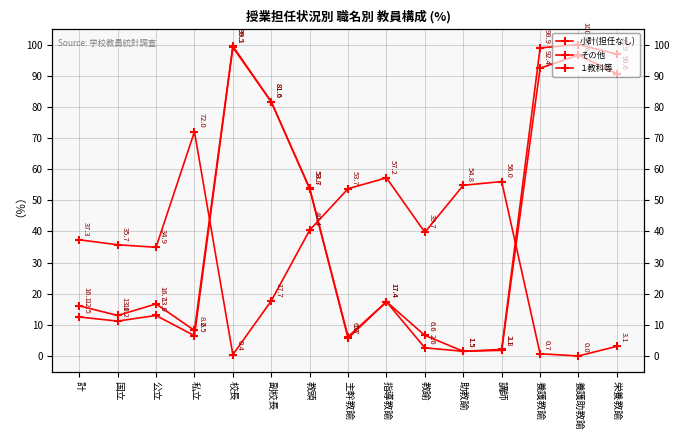

What is the label of the 12th point from the right?

私立